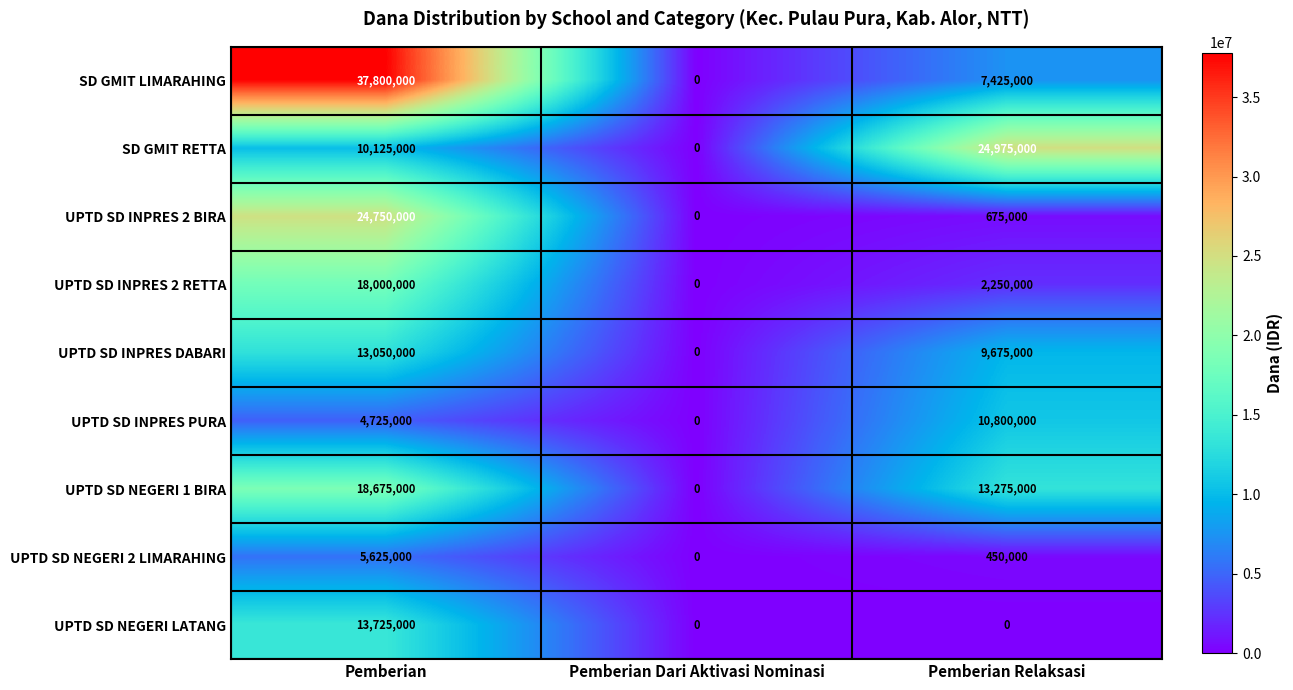

Between Pemberian and Pemberian Dari Aktivasi Nominasi, which series saw the biggest shift?

SD GMIT LIMARAHING